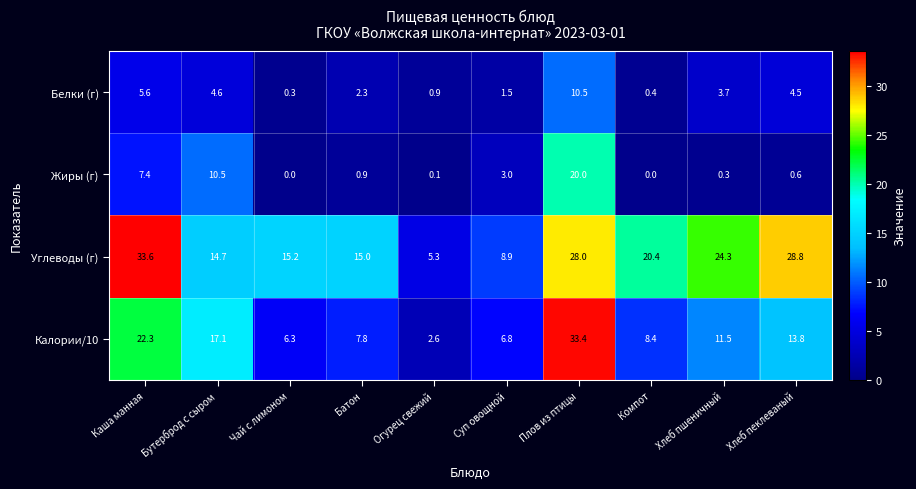

At which label is Белки (г) closest to 5?

Бутерброд с сыром